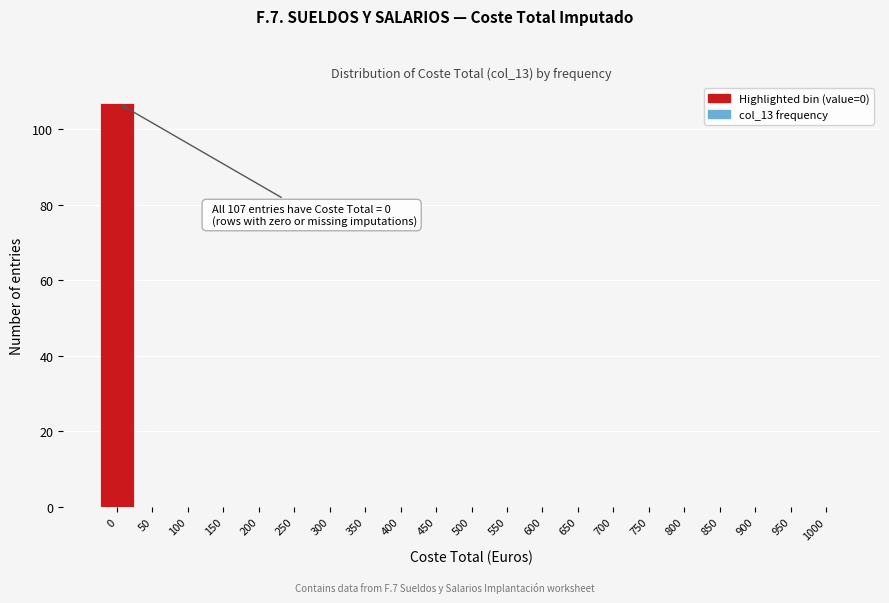

Reading right to left, extract all data points from this chart.

1000=0	950=0	900=0	850=0	800=0	750=0	700=0	650=0	600=0	550=0	500=0	450=0	400=0	350=0	300=0	250=0	200=0	150=0	100=0	50=0	0=107